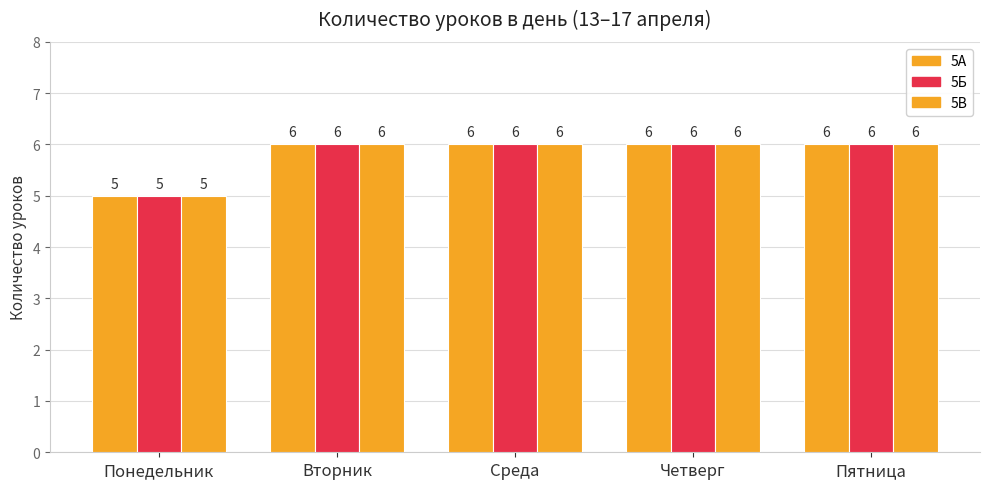

Is the value of 5А at Вторник greater than the value of 5Б at Пятница?

No